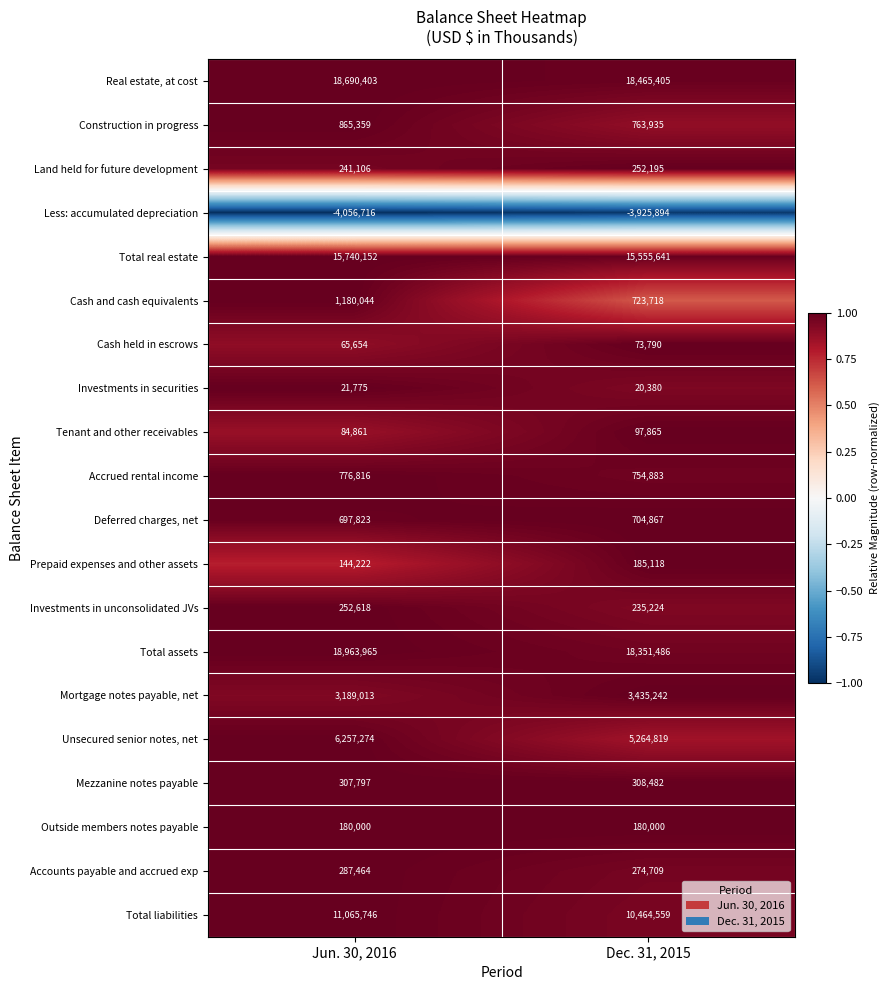

What value does the Real estate, at cost series have at Dec. 31, 2015, to the nearest 50?

18465400